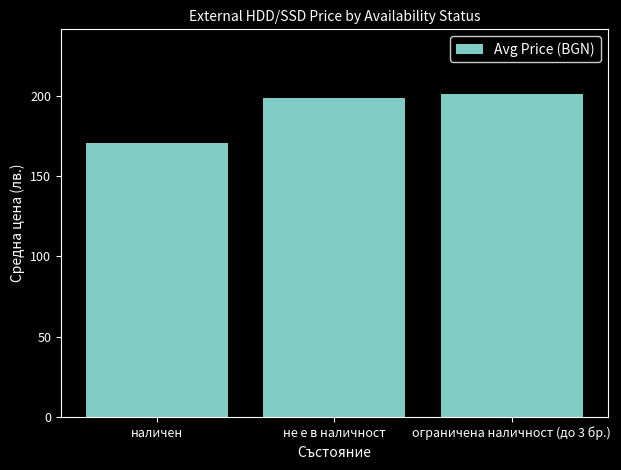

Approximately how many times larger is the value at ограничена наличност (до 3 бр.) compared to не е в наличност?

1.0